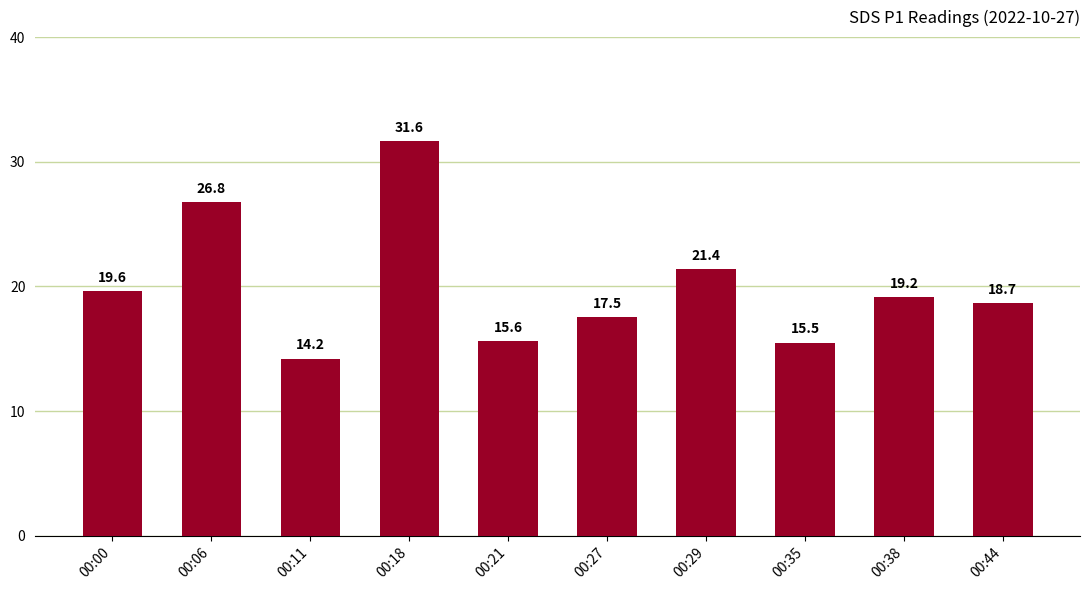

How many bars are there in total?

10